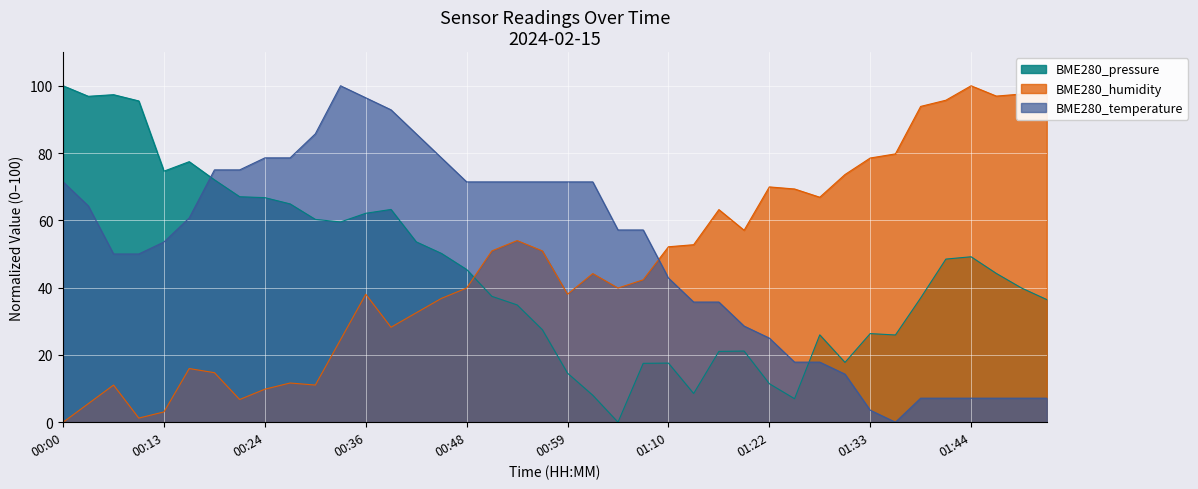

Reading right to left, list all the values displayed in this chart.

BME280_pressure: 36.5	39.9	44.2	49.2	48.5	36.9	25.9	26.3	17.8	26.0	7.0	11.5	21.1	21.0	8.5	17.6	17.5	0.0	8.0	14.6	27.5	34.9	37.4	45.4	50.2	53.6	63.2	62.1	59.5	60.3	64.9	66.7	67.0	72.0	77.4	74.6	95.5	97.4	96.9	100.0
BME280_humidity: 97.5	97.5	96.9	100.0	95.7	93.9	79.8	78.5	73.6	66.9	69.3	69.9	57.1	63.2	52.8	52.1	42.3	39.9	44.2	38.0	50.9	54.0	50.9	39.9	36.8	32.5	28.2	38.0	24.5	11.0	11.7	9.8	6.7	14.7	16.0	3.1	1.2	11.0	5.5	0.0
BME280_temperature: 7.1	7.1	7.1	7.1	7.1	7.1	0.0	3.6	14.3	17.9	17.9	25.0	28.6	35.7	35.7	42.9	57.1	57.1	71.4	71.4	71.4	71.4	71.4	71.4	78.6	85.7	92.9	96.4	100.0	85.7	78.6	78.6	75.0	75.0	60.7	53.6	50.0	50.0	64.3	71.4